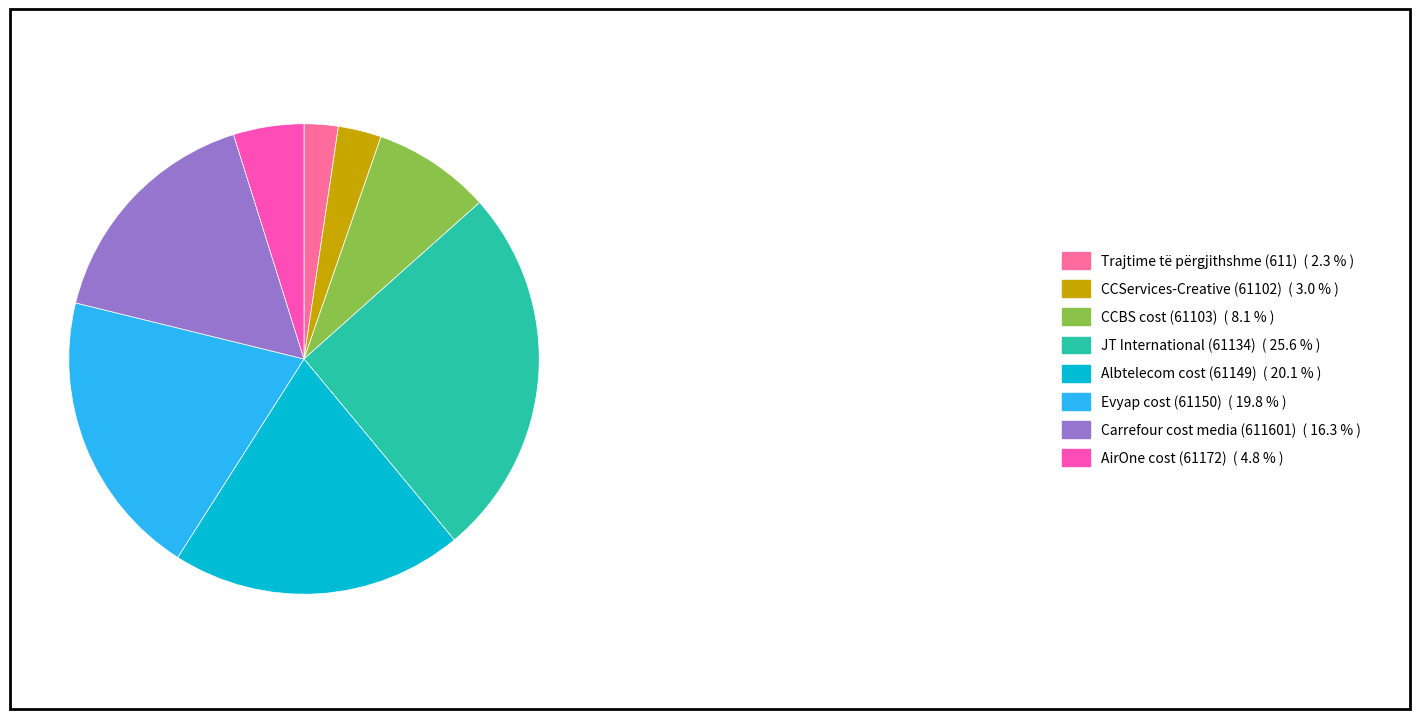

The Evyap cost (61150) slice represents 20% of the pie. True or false?

True